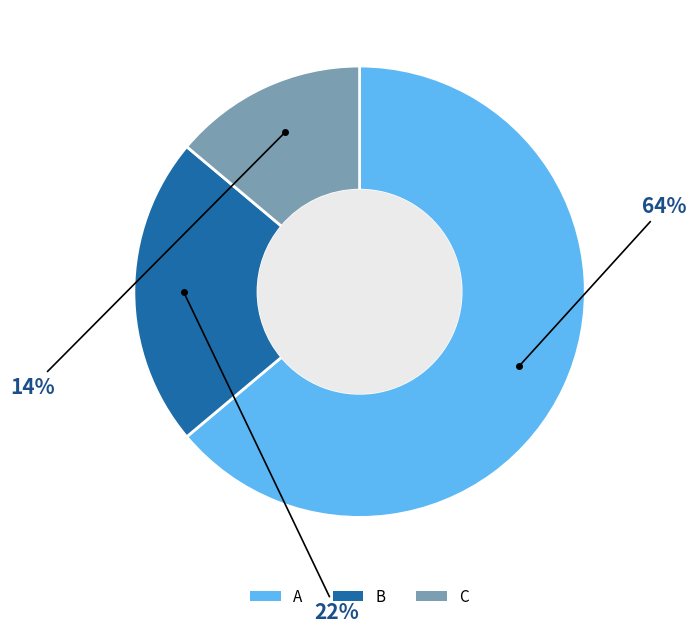

Do C and B together represent more than half of the pie?

No